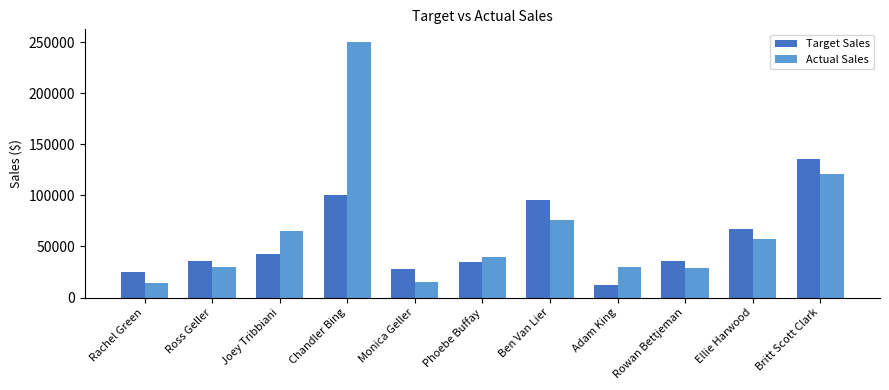

What is the sum of all Actual Sales values?

726021